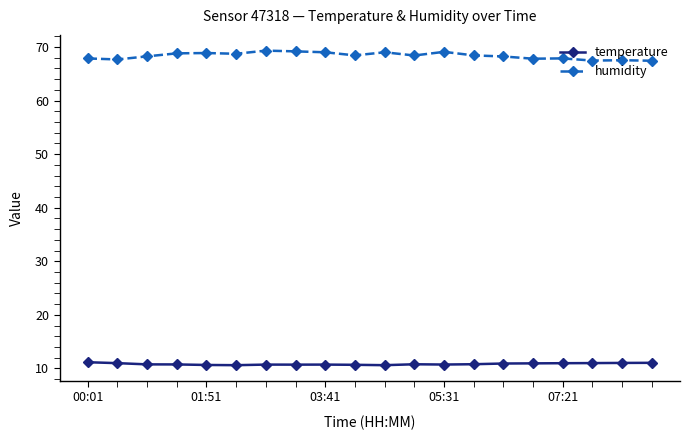

What is the sum of all humidity values?

1367.2